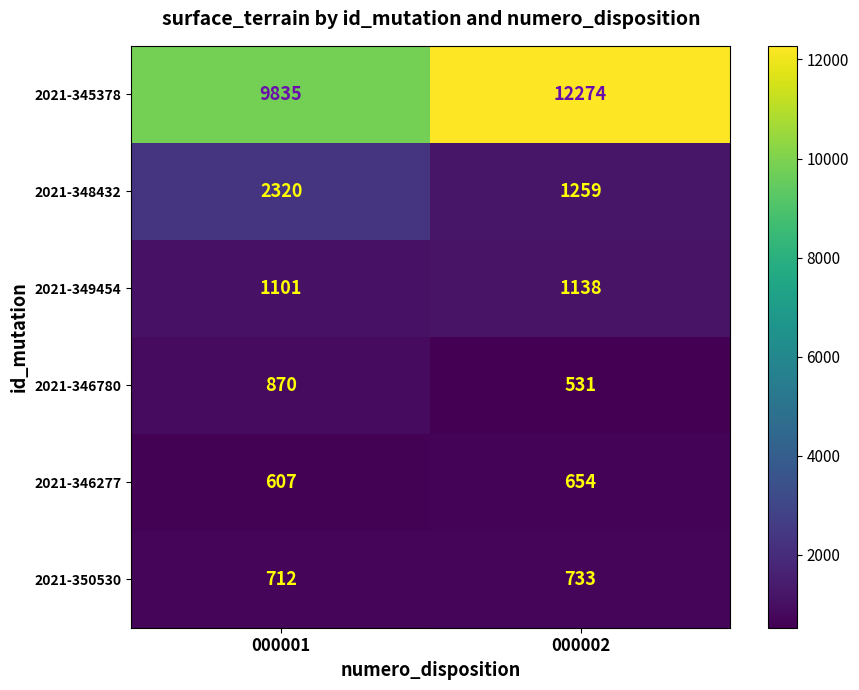

What is the difference between the maximum and minimum values in the 2021-349454 series?

37